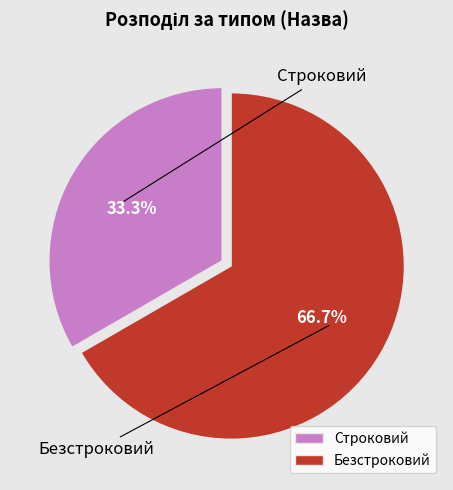

Is it true that Безстроковий is 60% of the pie?

False